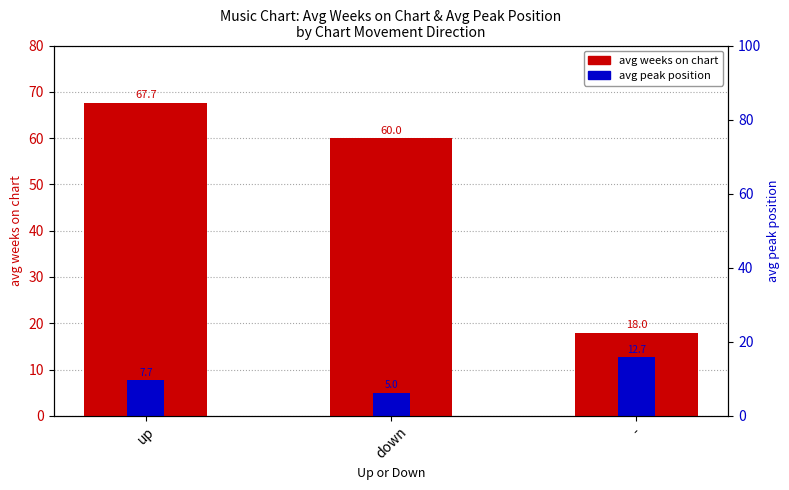

Rank the series by their average value, from highest to lowest.

avg weeks on chart, avg peak position